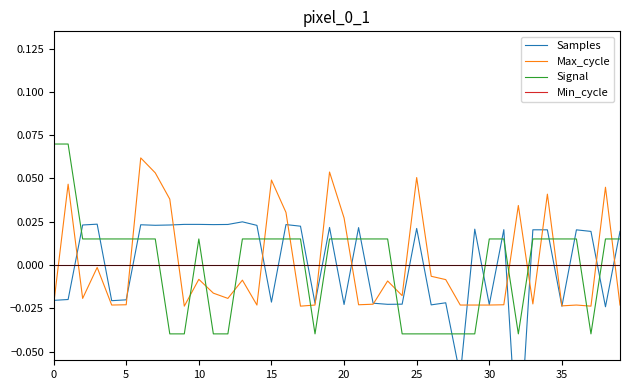

How many times do Min_cycle and Signal cross each other?

12